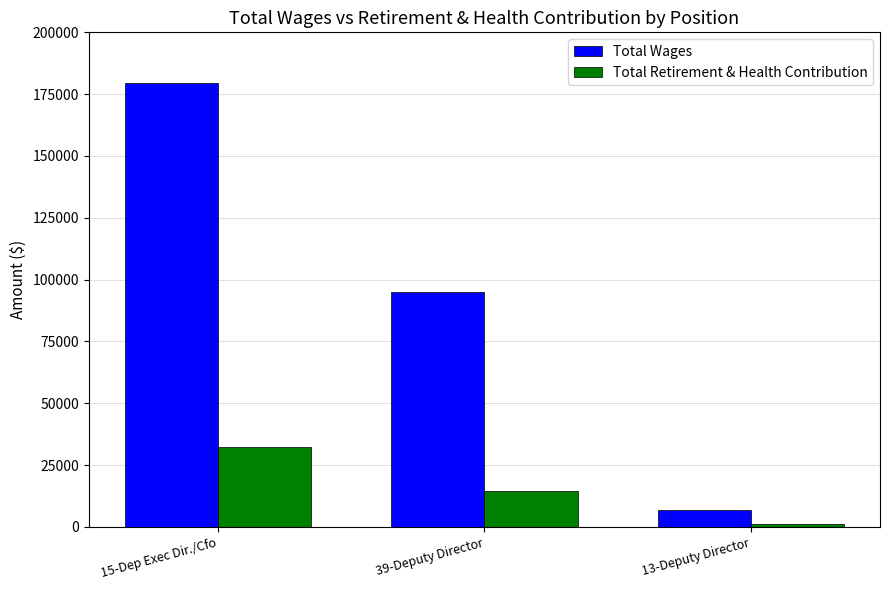

How many bars are there in each group?

2